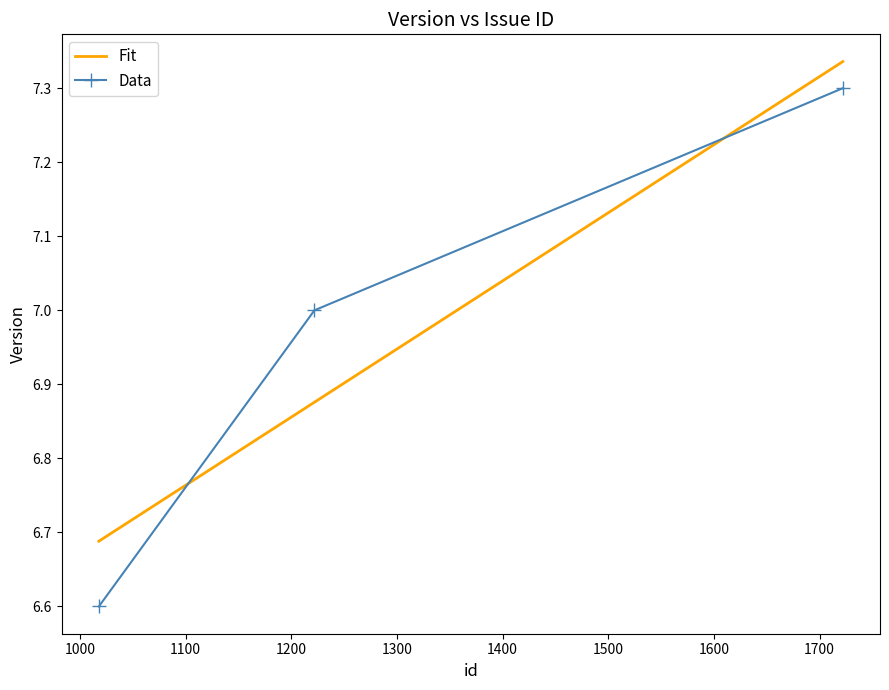

What is the difference between the maximum and second lowest values?

0.3